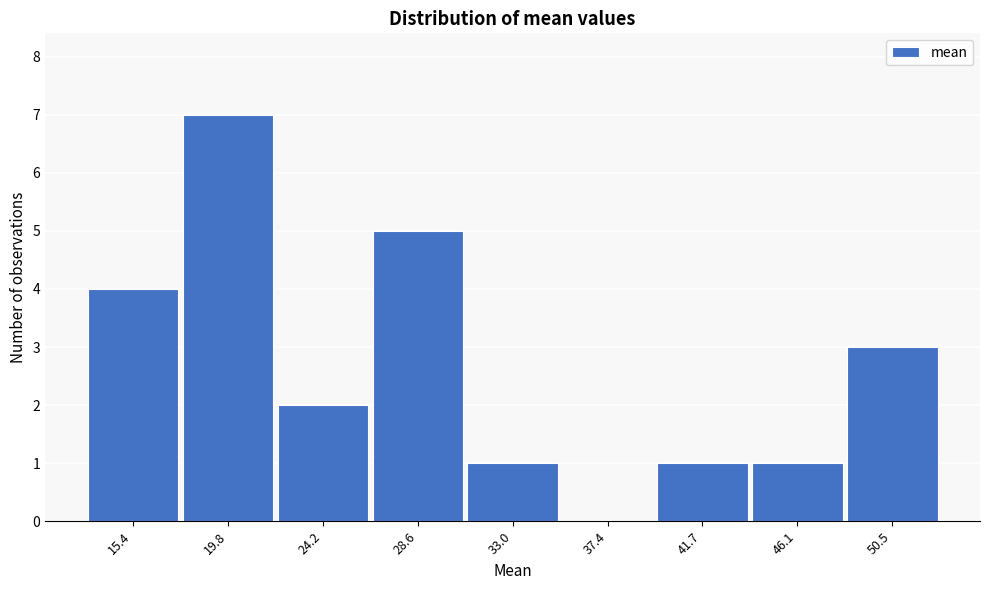

Reading right to left, transcribe all the data shown in this chart.

50.5=3	46.1=1	41.7=1	37.4=0	33.0=1	28.6=5	24.2=2	19.8=7	15.4=4